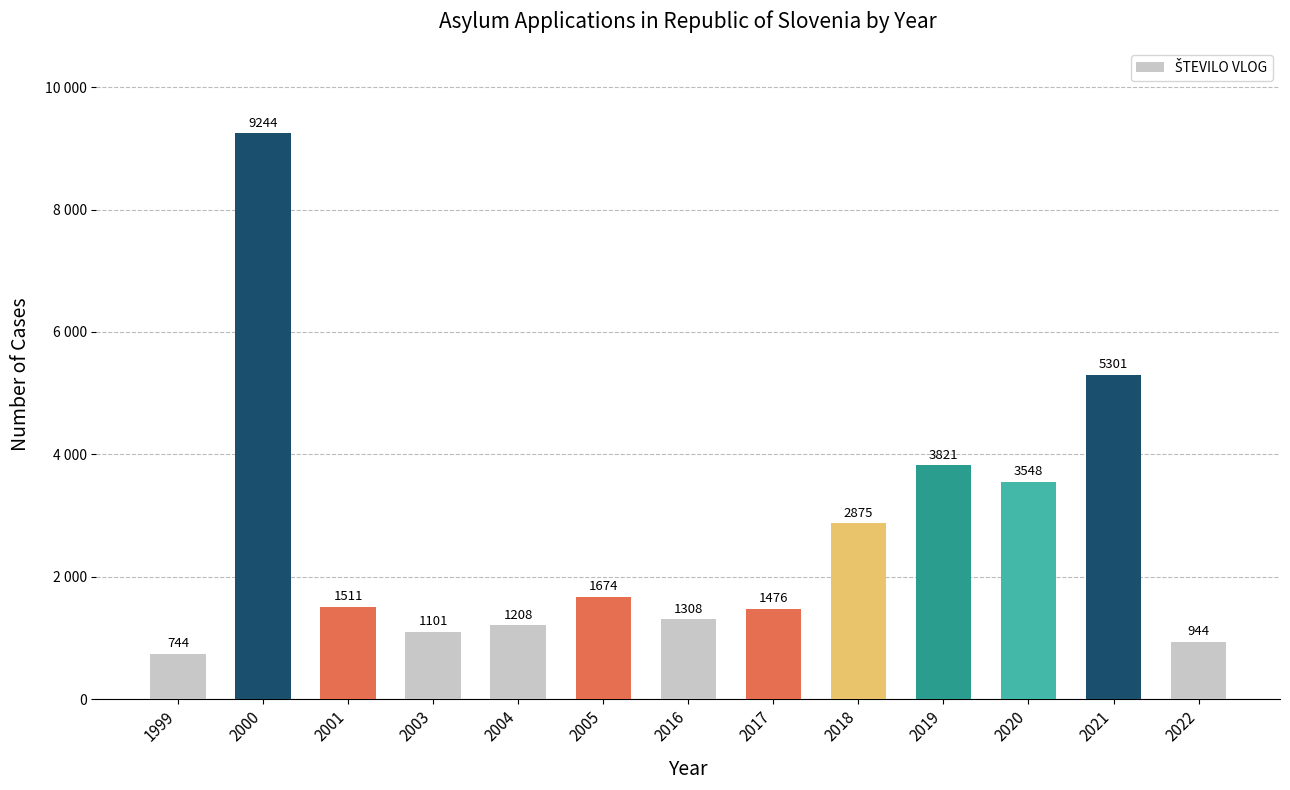

At which label is the value closest to 4994?

2021